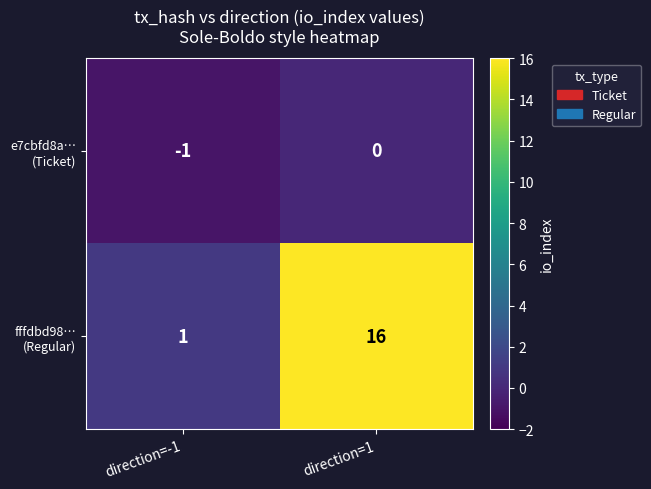

Which label corresponds to the largest value in the chart?

direction=1